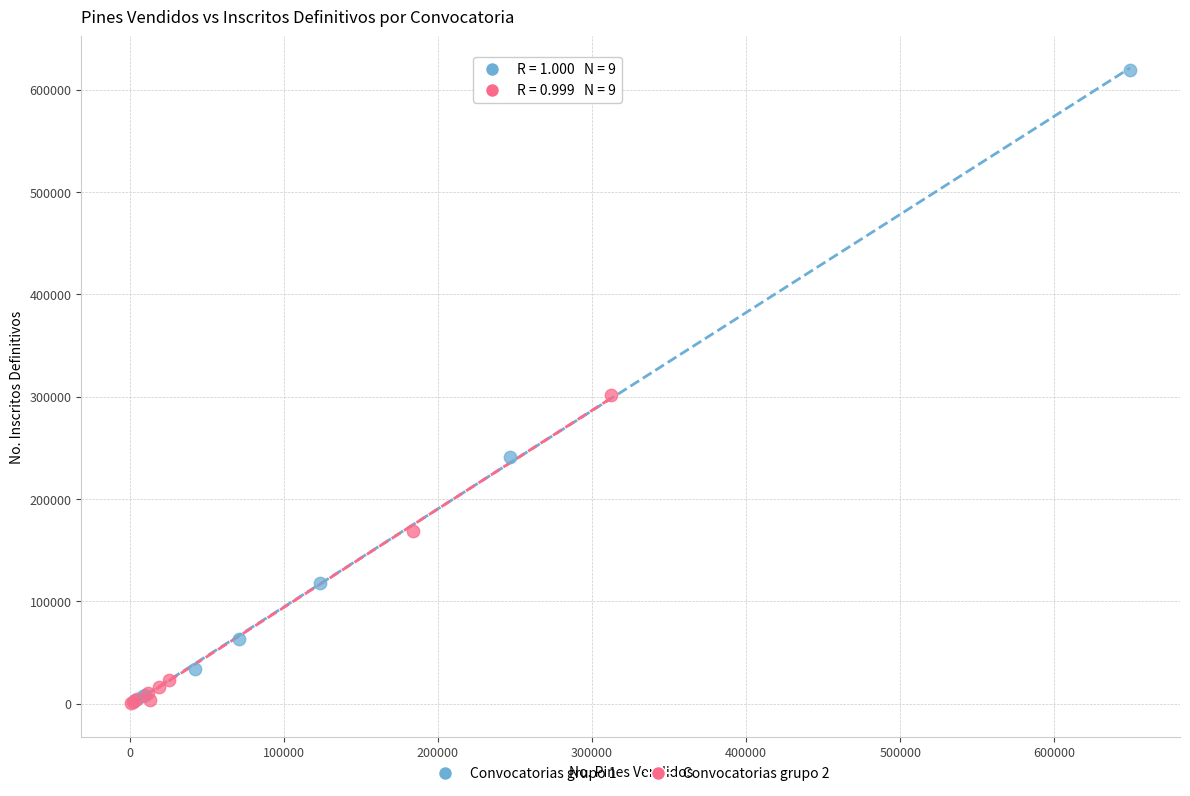

Which series has the largest Y range (max minus min)?

Convocatorias grupo 1